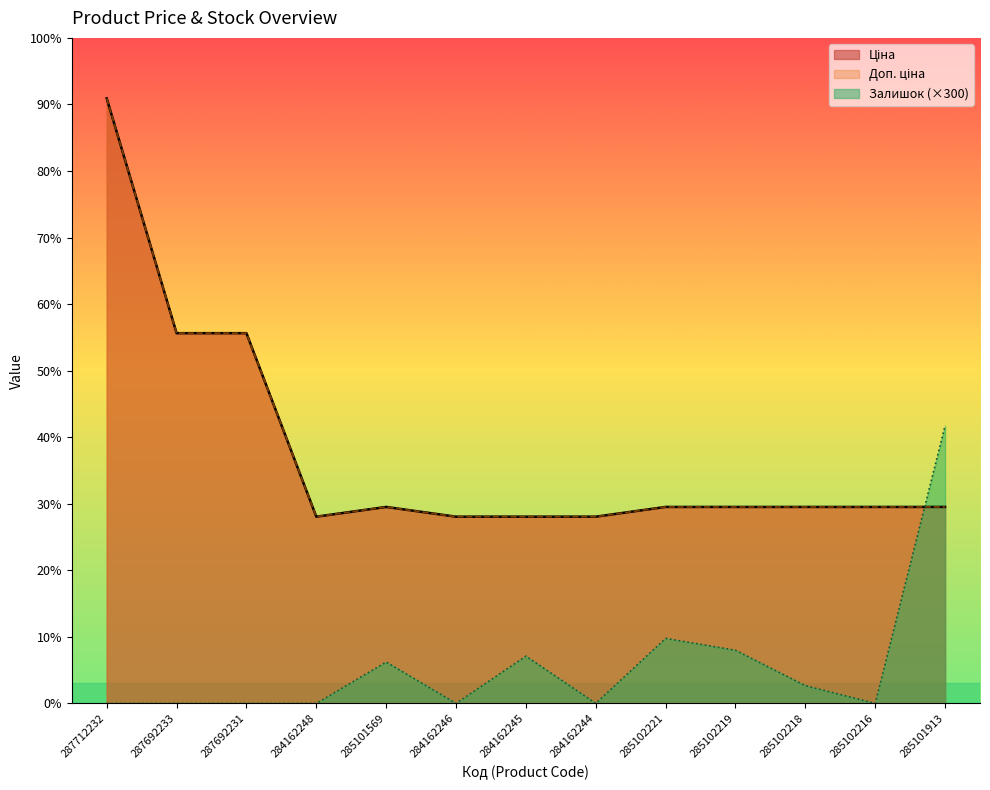

What is the difference between the second highest and second lowest values in the Доп. ціна series?

9316.7